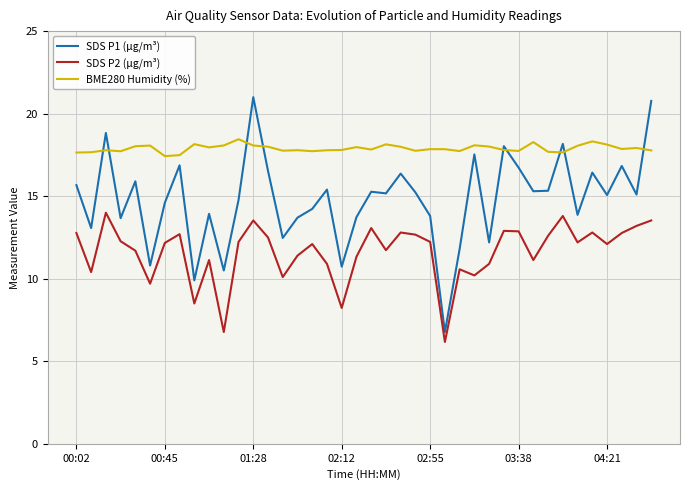

True or false: BME280 Humidity (%) and SDS P2 (µg/m³) intersect in this chart.

False